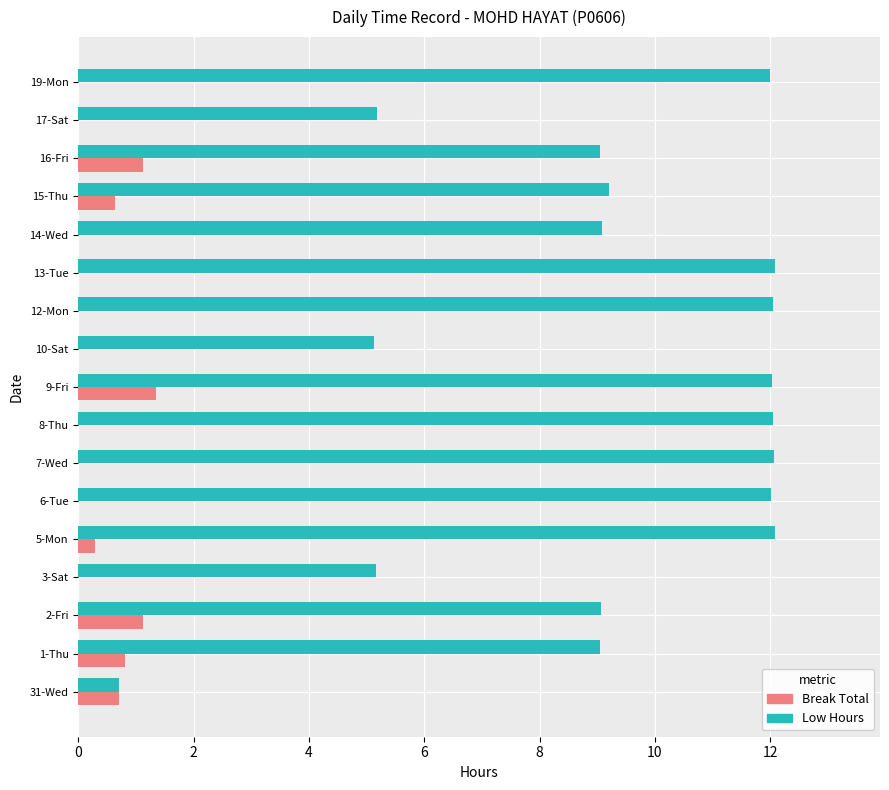

What is the total value across all series at 31-Wed?

1.4